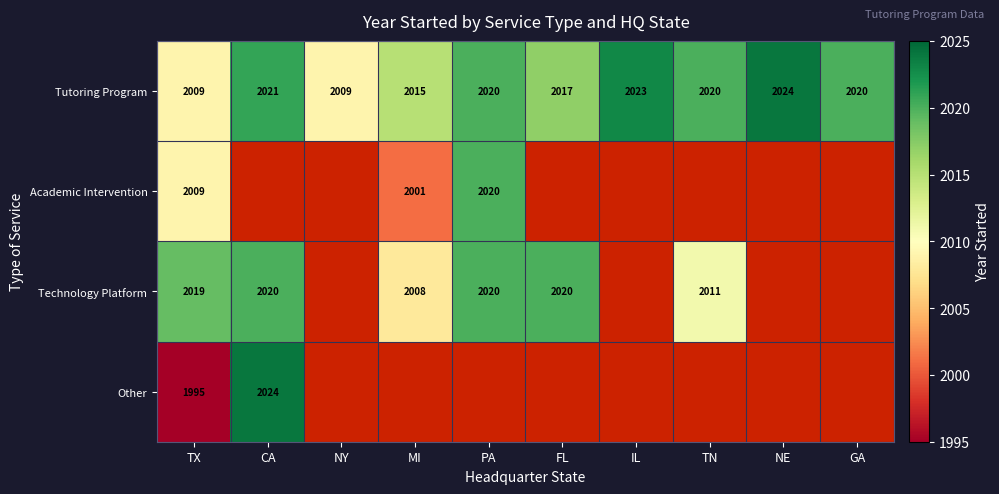

Which has a higher value, CA or IL?

IL